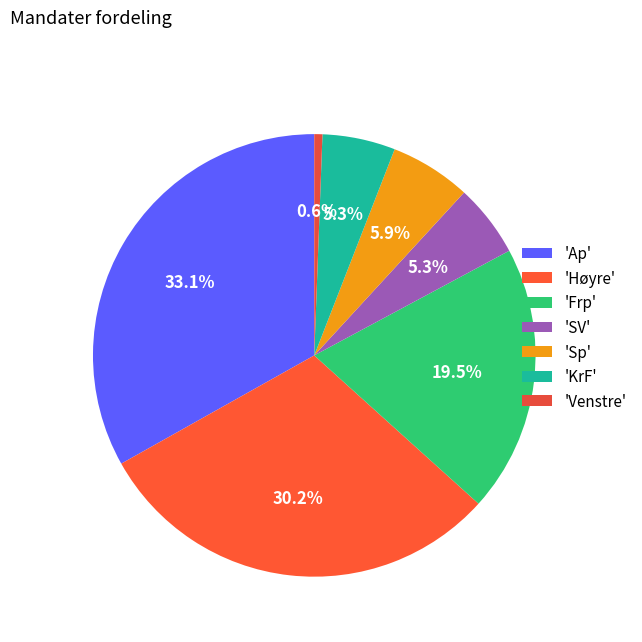

Is there any slice that represents more than half of the pie?

No